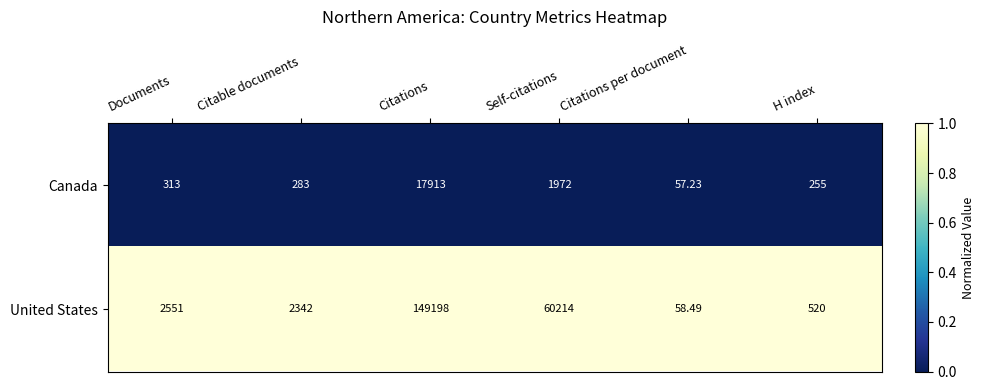

Which series has the largest total across all categories?

United States